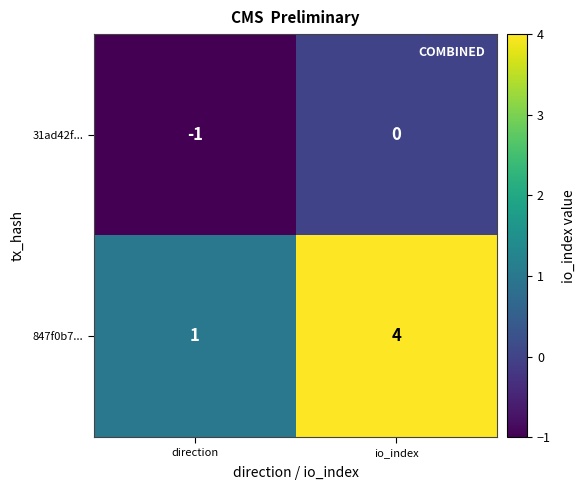

What is the sum of the 847f0b7... values at direction and io_index?

5